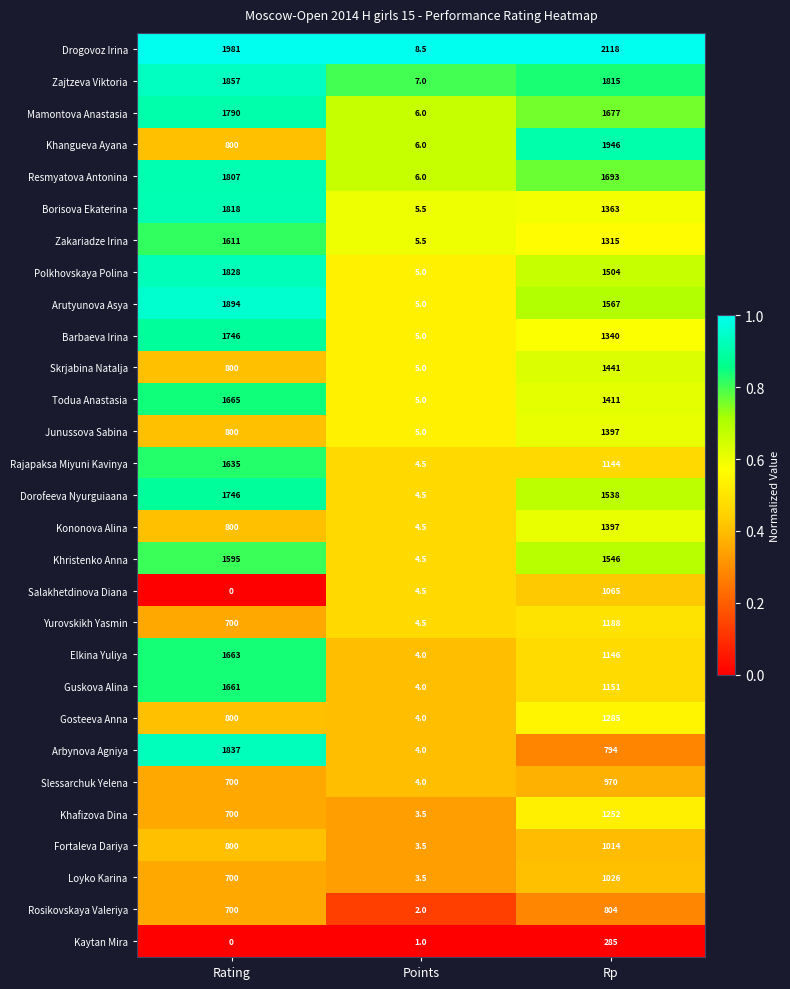

Between Rating and Rp, which series saw the biggest shift?

Khangueva Ayana